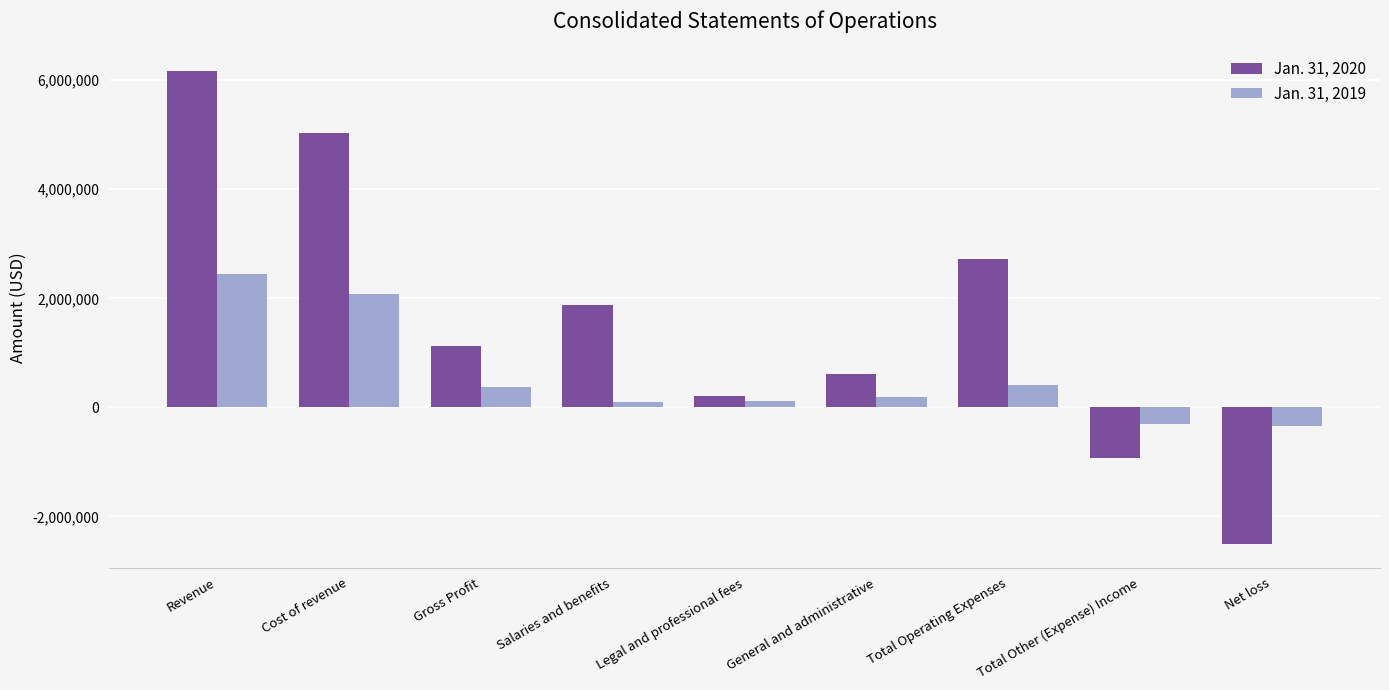

Where does the Jan. 31, 2019 series first go above 193845?

Revenue